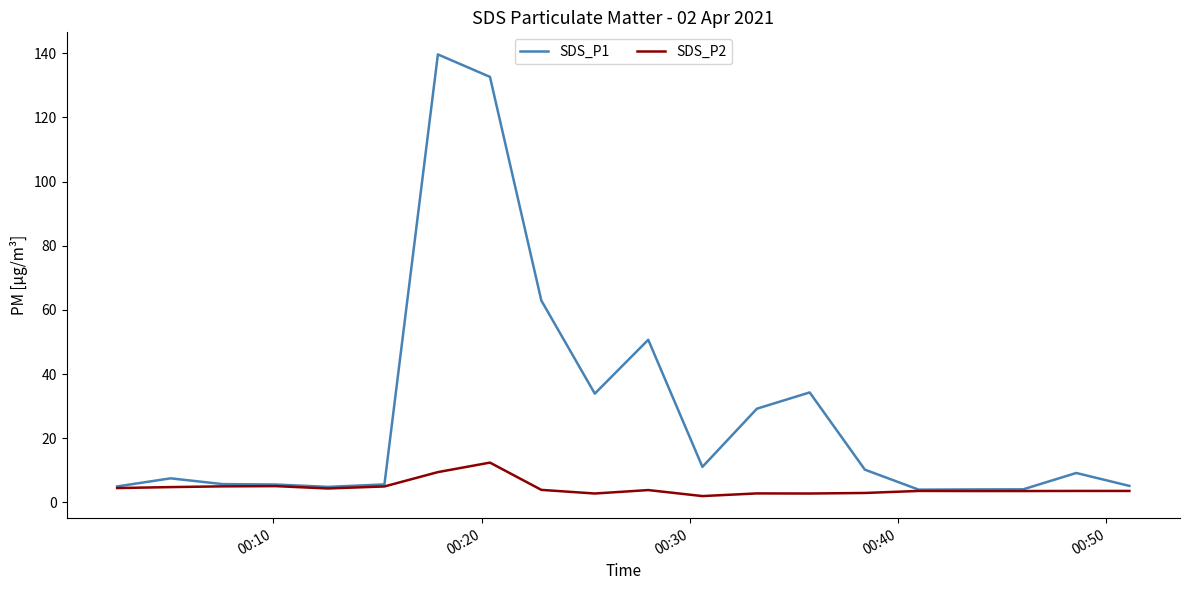

Which series has the largest range (max minus min)?

SDS_P1